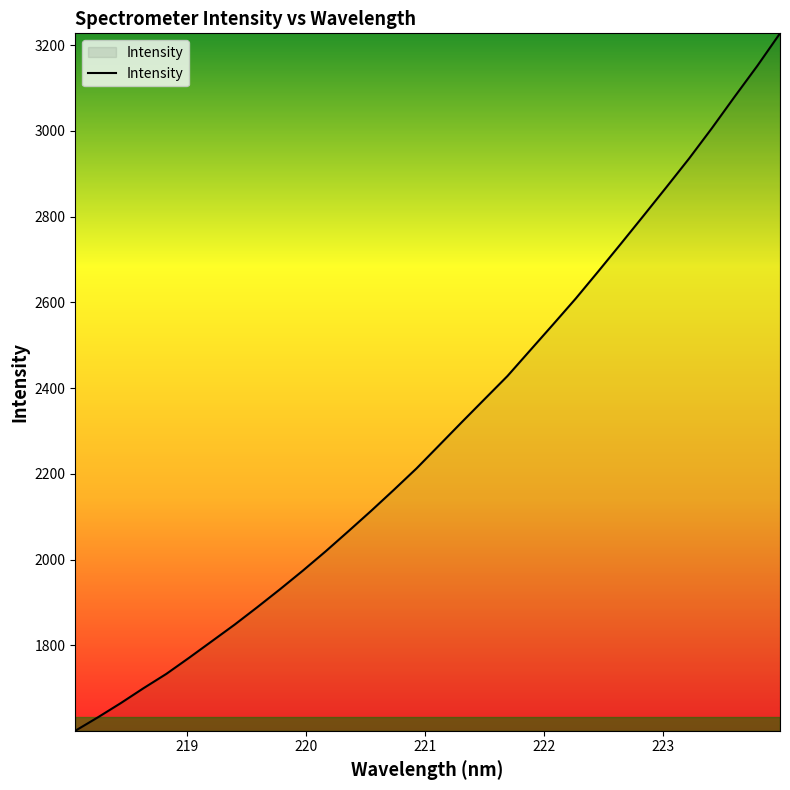

How many lines are shown in the chart?

1